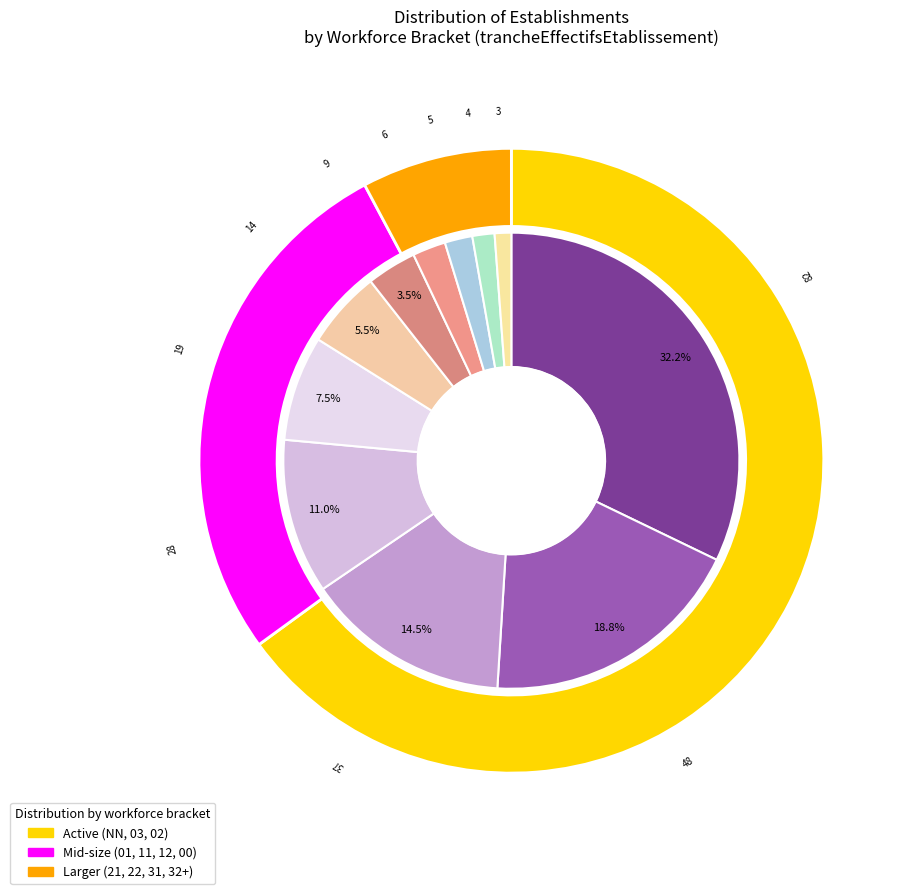

Which slice is the largest?

NN